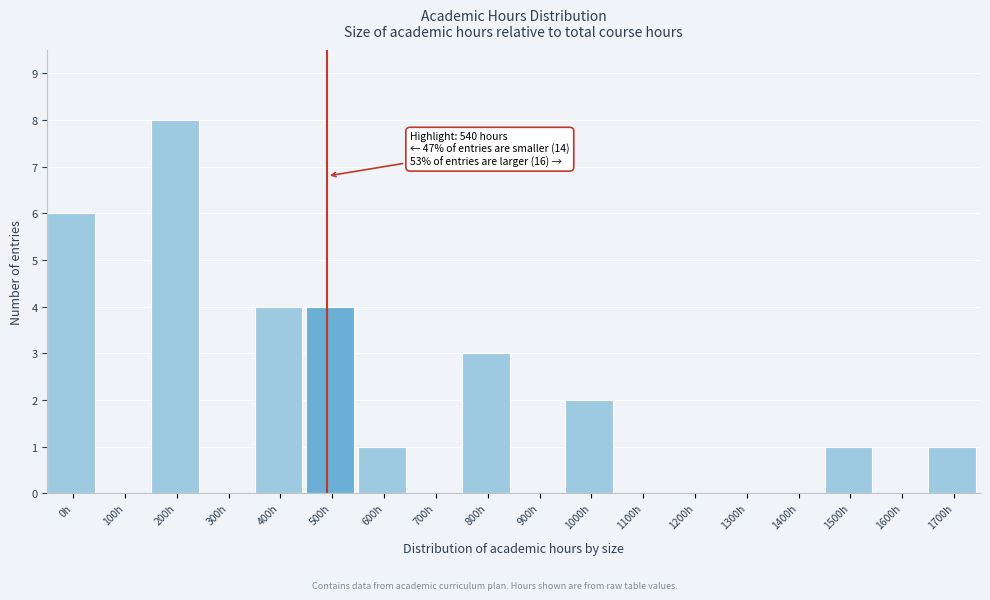

Reading left to right, what are all the values shown in this chart?

0h=6	100h=0	200h=8	300h=0	400h=4	500h=4	600h=1	700h=0	800h=3	900h=0	1000h=2	1100h=0	1200h=0	1300h=0	1400h=0	1500h=1	1600h=0	1700h=1